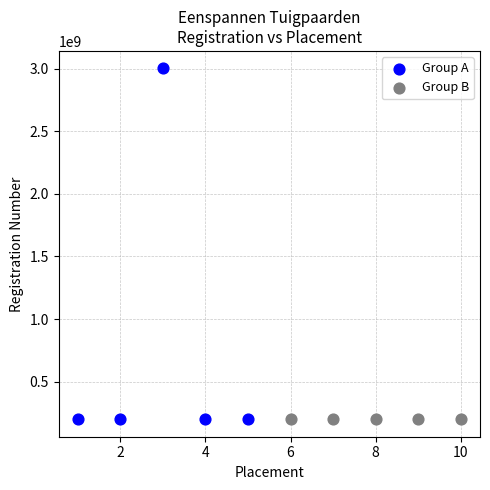

Which series has the largest Y range (max minus min)?

Group A